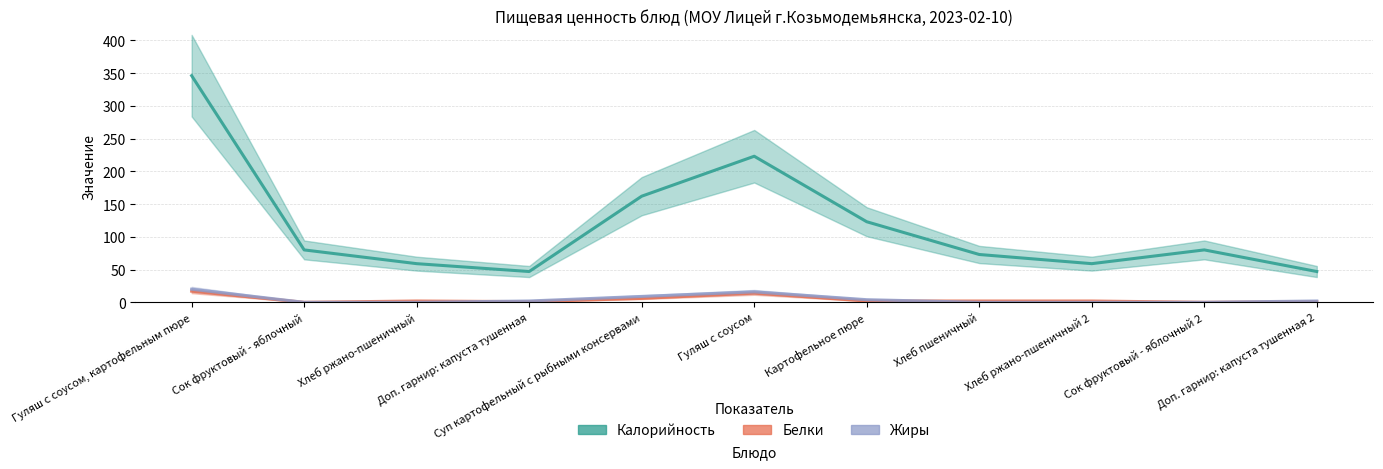

What is the average value of the Калорийность series?

118